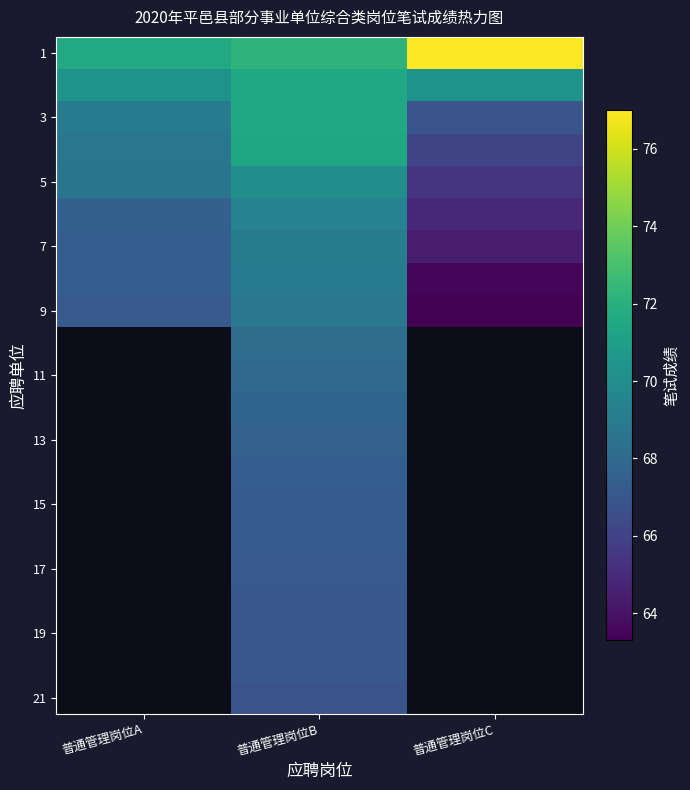

The value of 15 at 普通管理岗位B is 29.8. True or false?

False